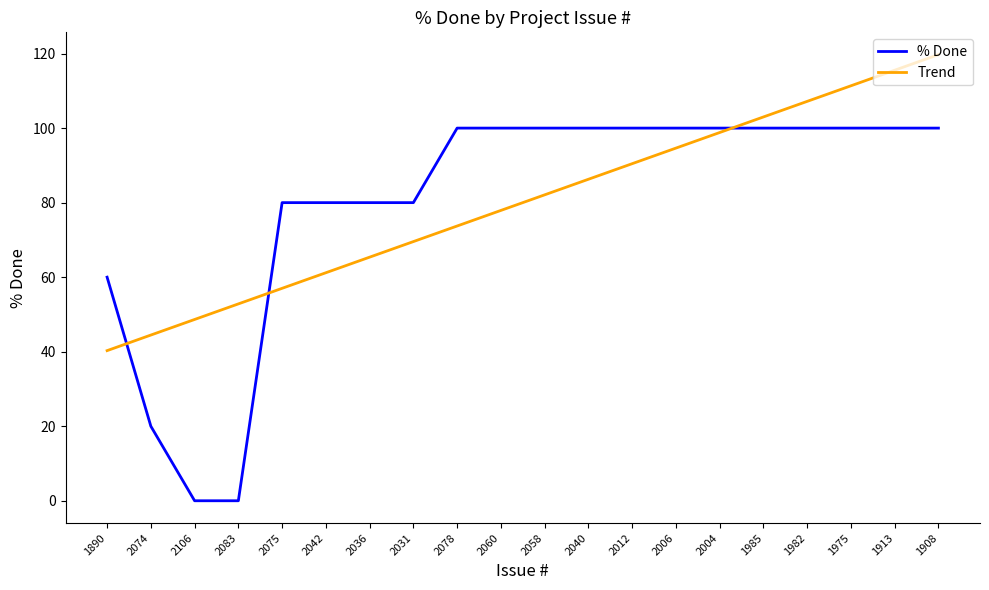

Does the chart have visible grid lines?

No